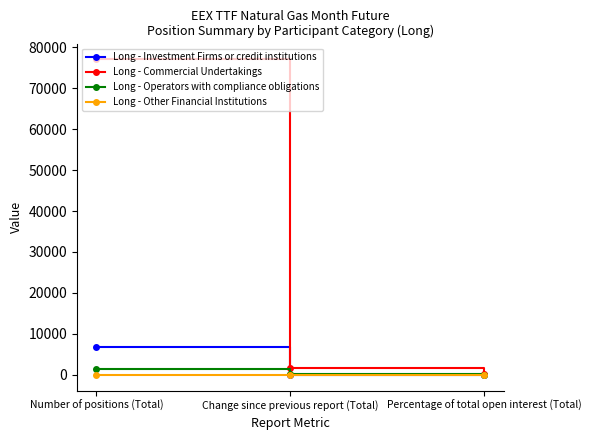

What is the difference between the maximum and minimum values in the Long - Commercial Undertakings series?

76958.4